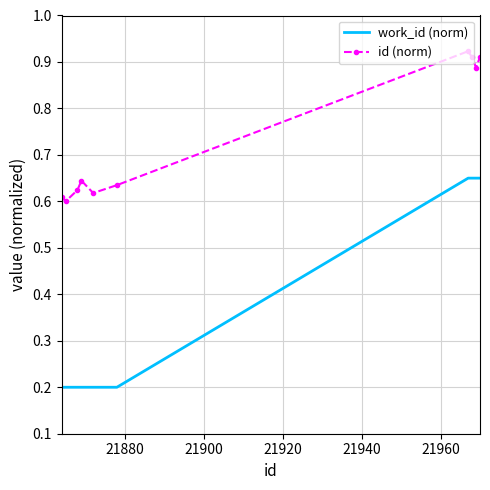

Which series has the largest range (max minus min)?

work_id (norm)